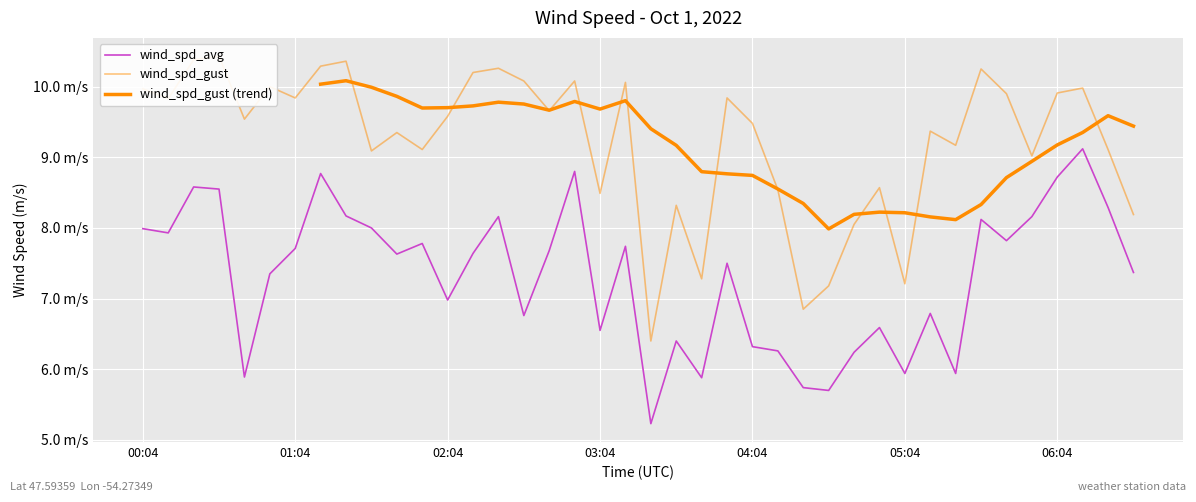

What is the difference between the wind_spd_avg values at 06:24 and 03:54?

0.8